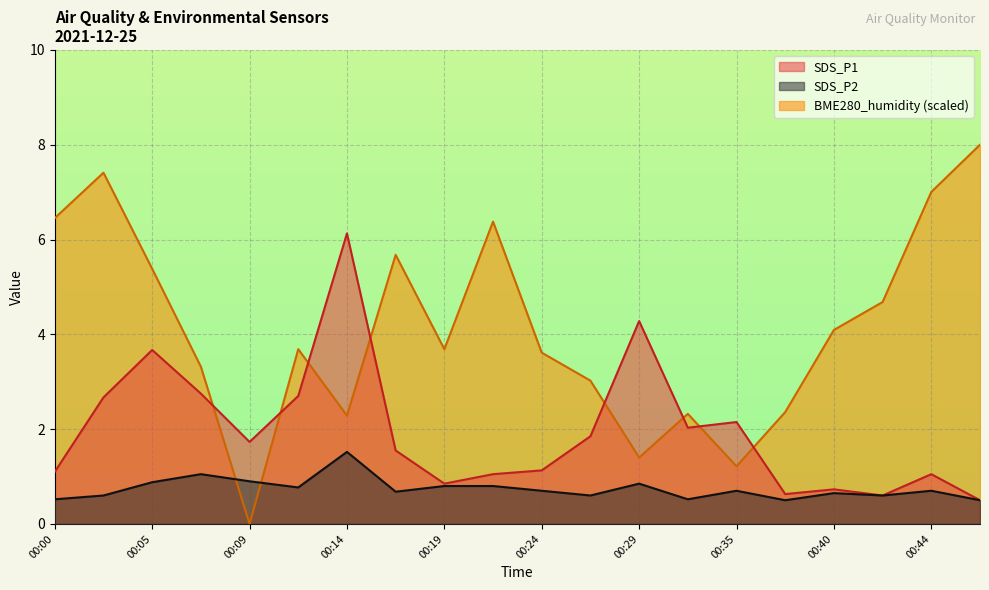

Reading left to right, extract all data points from this chart.

SDS_P1: 00:00=1.1	00:02=2.7	00:05=3.7	00:07=2.8	00:09=1.7	00:12=2.7	00:14=6.1	00:17=1.6	00:19=0.8	00:22=1.1	00:24=1.1	00:27=1.9	00:29=4.3	00:32=2.0	00:35=2.1	00:37=0.6	00:40=0.7	00:42=0.6	00:44=1.1	00:47=0.5
SDS_P2: 00:00=0.5	00:02=0.6	00:05=0.9	00:07=1.1	00:09=0.9	00:12=0.8	00:14=1.5	00:17=0.7	00:19=0.8	00:22=0.8	00:24=0.7	00:27=0.6	00:29=0.8	00:32=0.5	00:35=0.7	00:37=0.5	00:40=0.7	00:42=0.6	00:44=0.7	00:47=0.5
BME280_humidity: 00:00=6.5	00:02=7.4	00:05=5.4	00:07=3.3	00:09=0.0	00:12=3.7	00:14=2.3	00:17=5.7	00:19=3.7	00:22=6.4	00:24=3.6	00:27=3.0	00:29=1.4	00:32=2.3	00:35=1.2	00:37=2.4	00:40=4.1	00:42=4.7	00:44=7.0	00:47=8.0